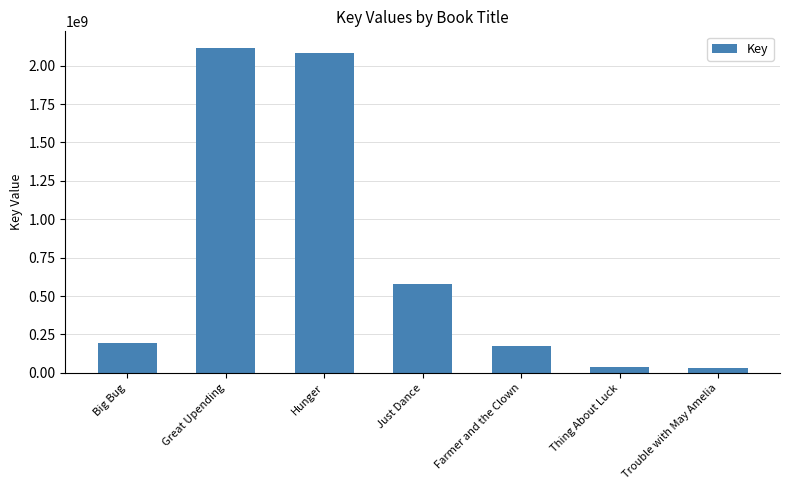

How many values are below 196681972?

3